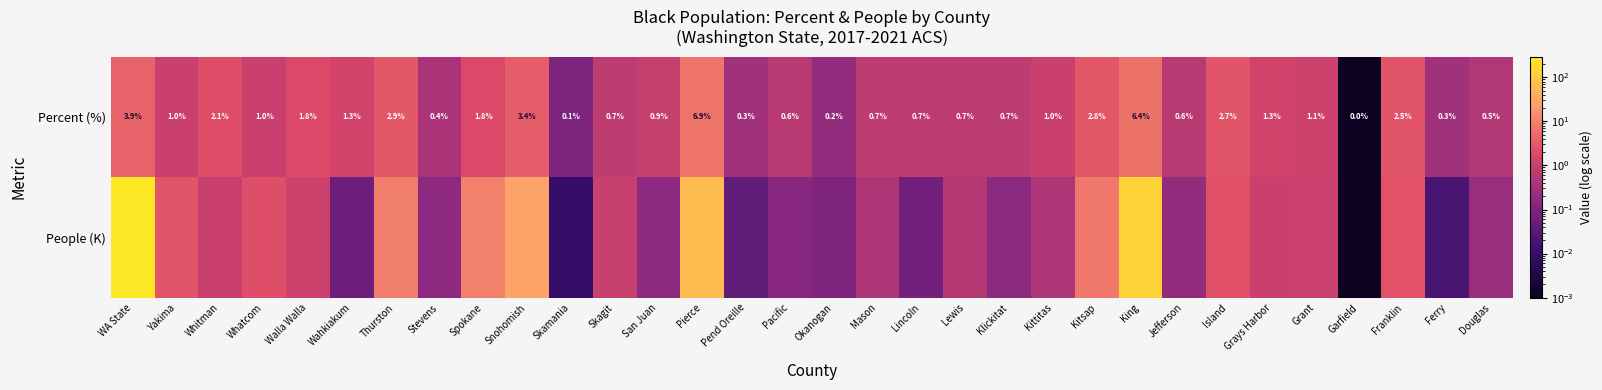

Where is Percent (%) nearest to the value 3?

Thurston